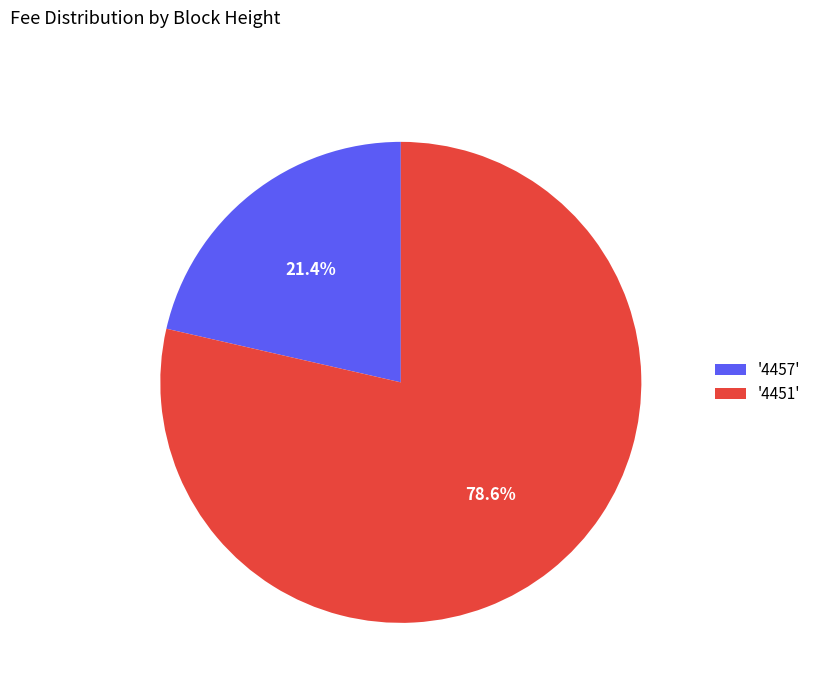

Which category accounts for the majority?

'4451'